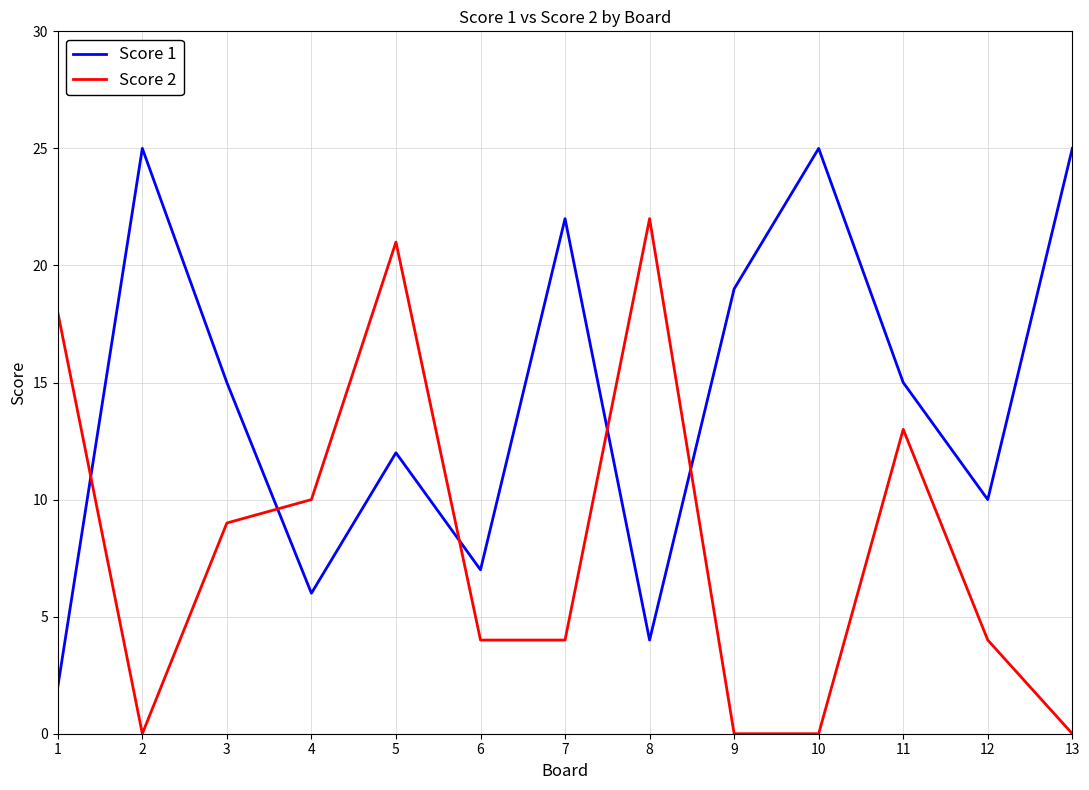

What is the total value across all series at 4?

16